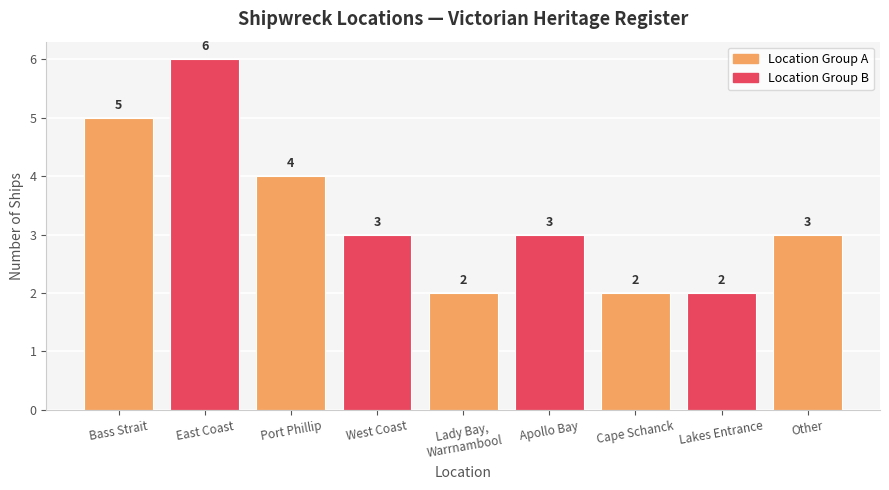

True or false: the data shows 6 at East Coast.

True